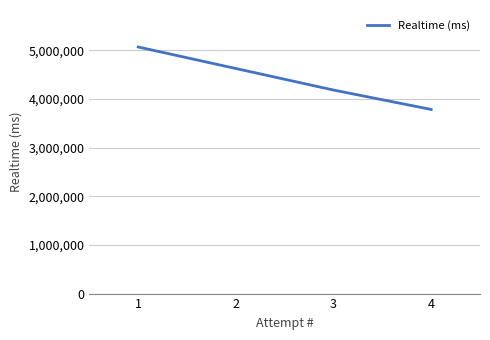

What is the maximum value shown in the chart?

5065948